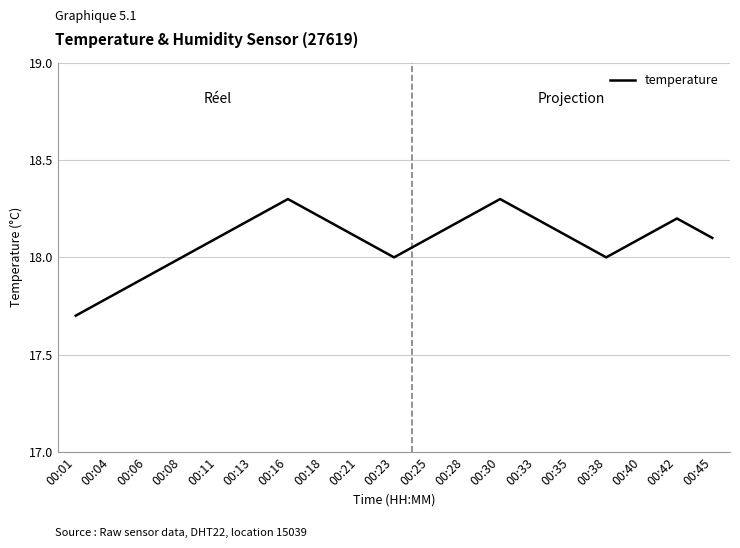

What is the difference between the maximum and minimum values?

0.6